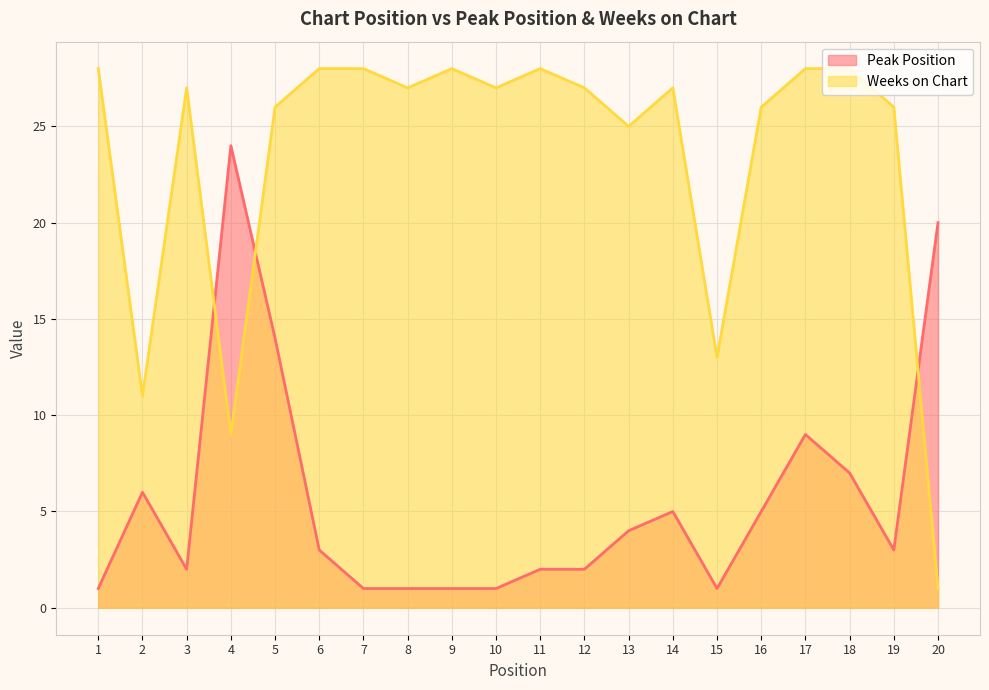

True or false: Peak Position and Weeks on Chart intersect in this chart.

True